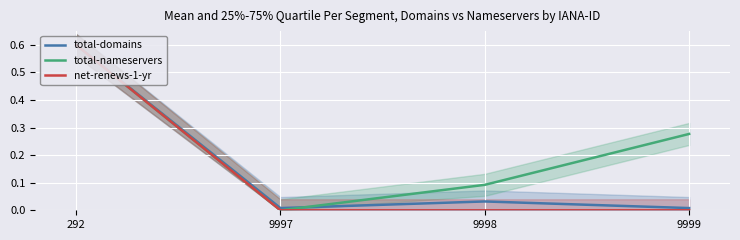

Is it true that net-renews-1-yr equals -0.2 at 9997?

False